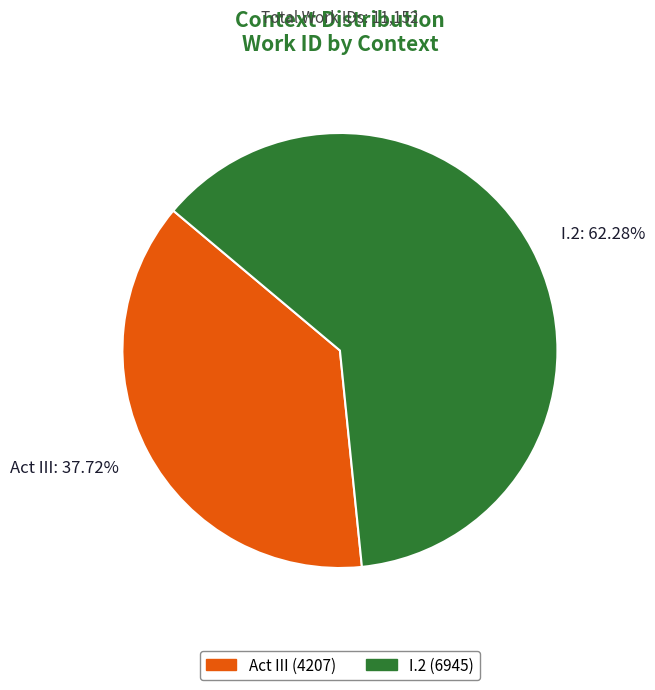

True or false: Act III accounts for 28% of the total.

False